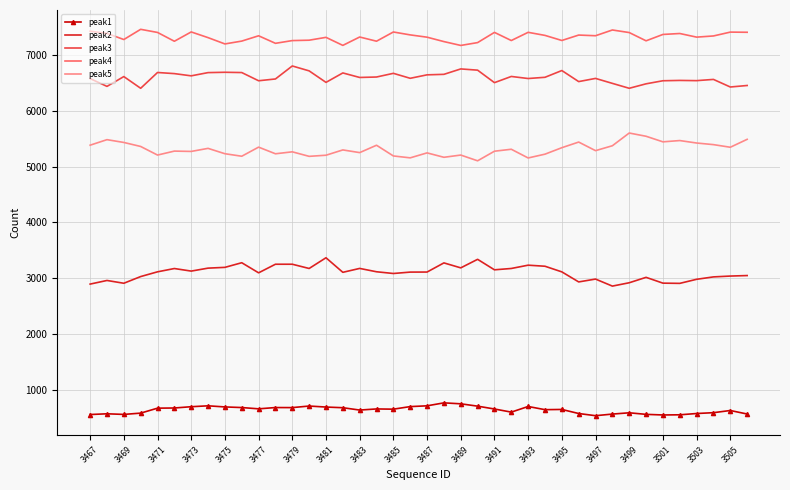

List the series in order of their peak value, highest first.

peak4, peak3, peak5, peak2, peak1